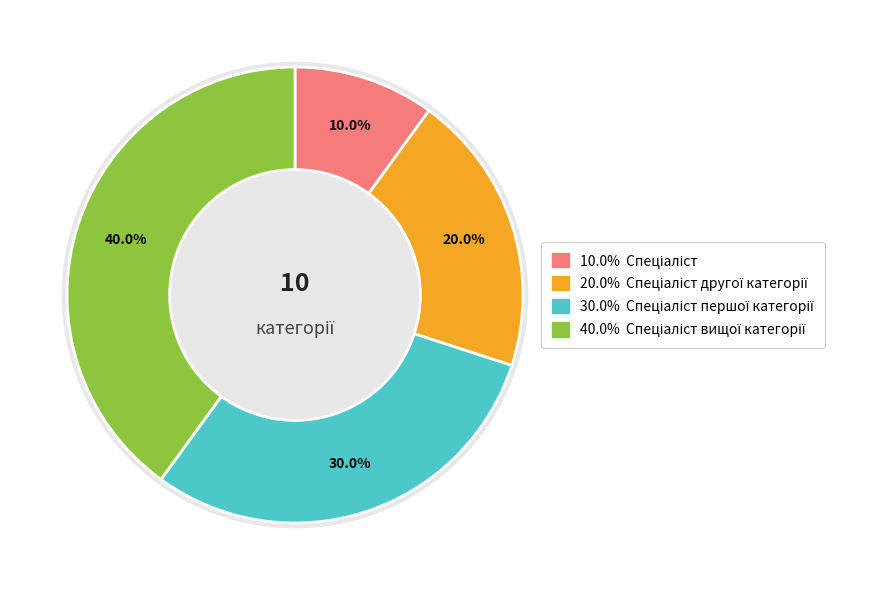

To the nearest percent, what is the combined percentage of Спеціаліст другої категорії and Спеціаліст?

30%